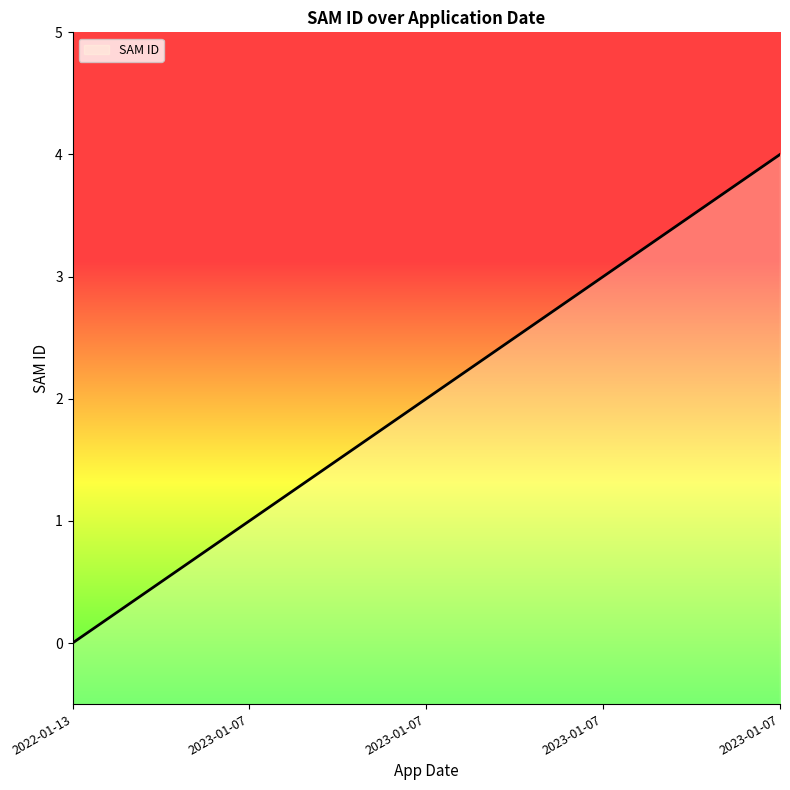

At which category does the chart reach its minimum across all series?

2022-01-13